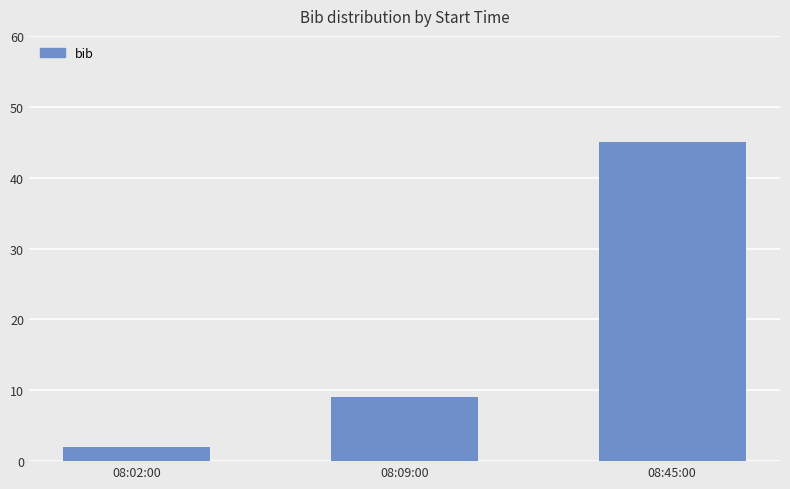

At which label is the value closest to 23?

08:09:00